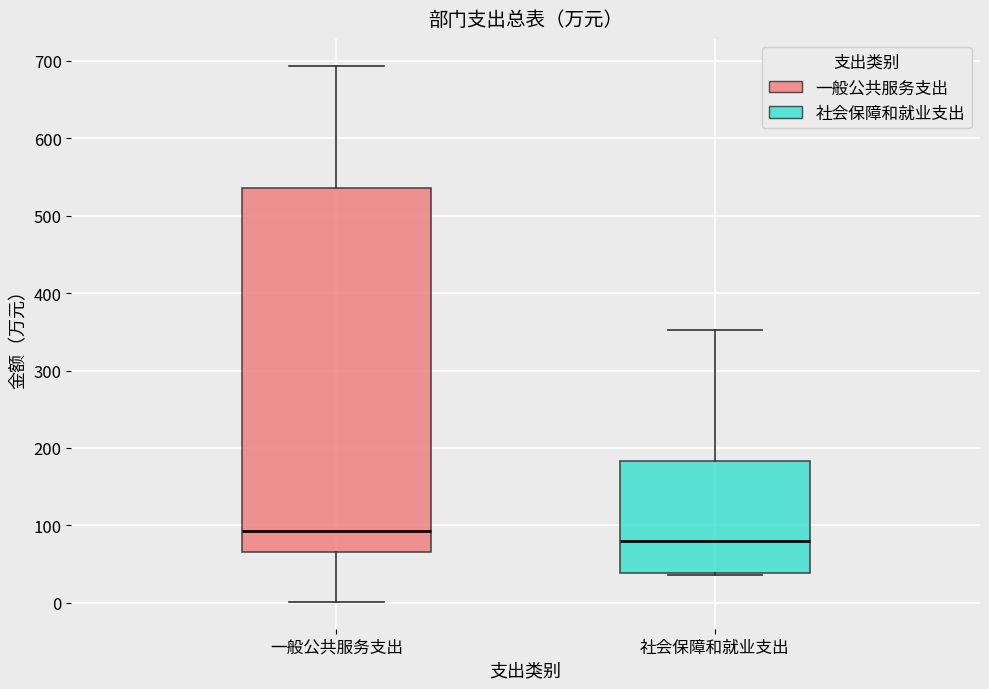

Reading left to right, transcribe this box plot: for each box, give where its median line is, the range the box spans, and where its two whiskers end, as read against the y-axis. The values are not printed on the chart, so give them approximately, as read against the axis.

一般公共服务支出: median 90, box 70 to 540, whiskers 0 to 690
社会保障和就业支出: median 80, box 40 to 180, whiskers 40 to 350